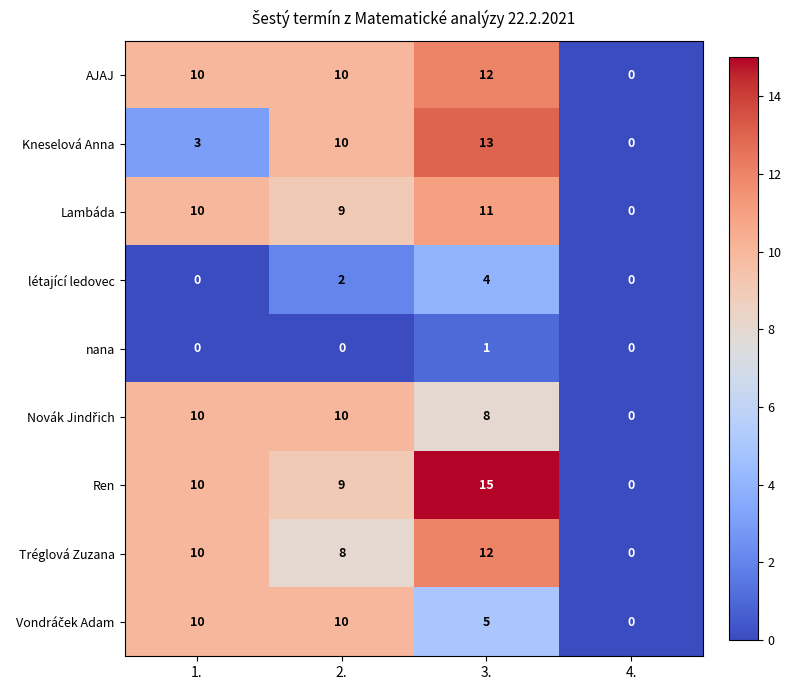

Which series has the largest total across all categories?

Ren